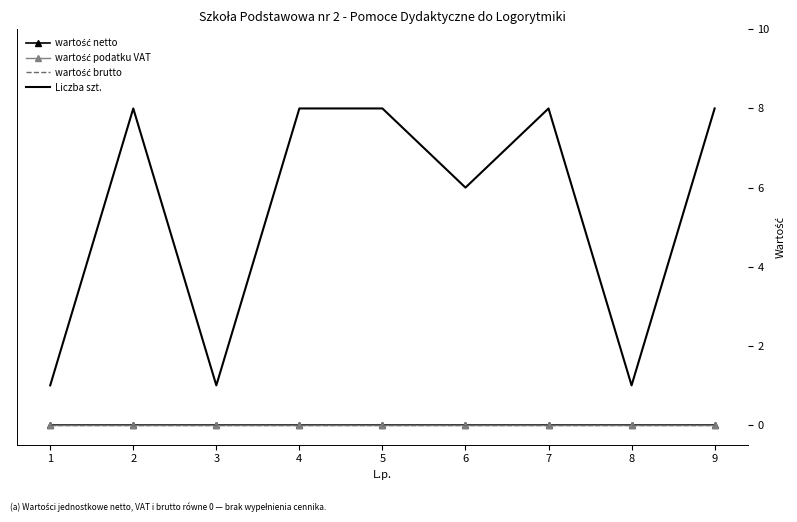

At which category does the chart reach its minimum across all series?

1